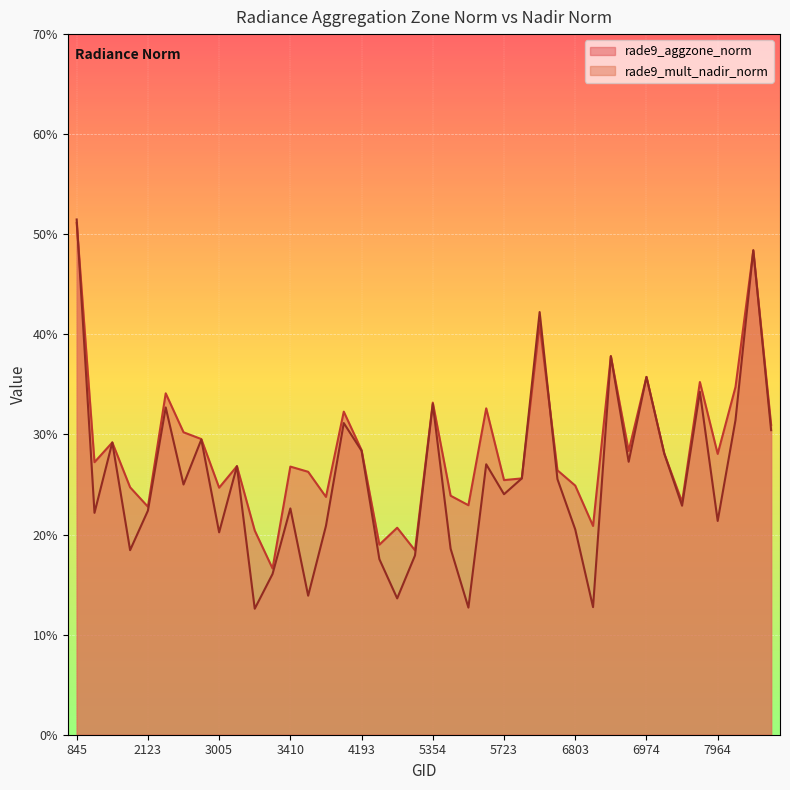

True or false: rade9_mult_nadir_norm has a value of 0.4 at 5750.

False